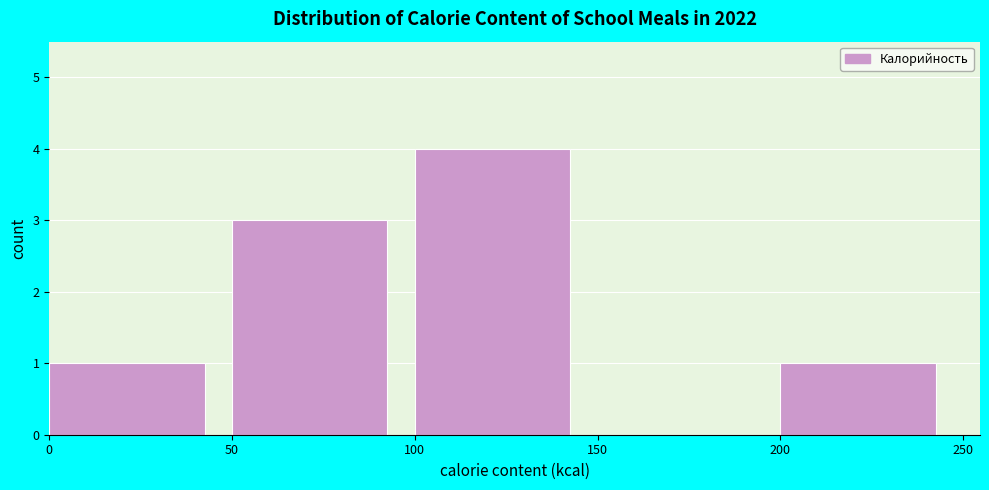

Reading left to right, list every bar in this chart as the range it spans on the x-axis followed by its height. The values are not printed on the chart, so give them approximately, as read against the axis.

0 to 50: 1
50 to 100: 3
100 to 150: 4
150 to 200: 0
200 to 250: 1